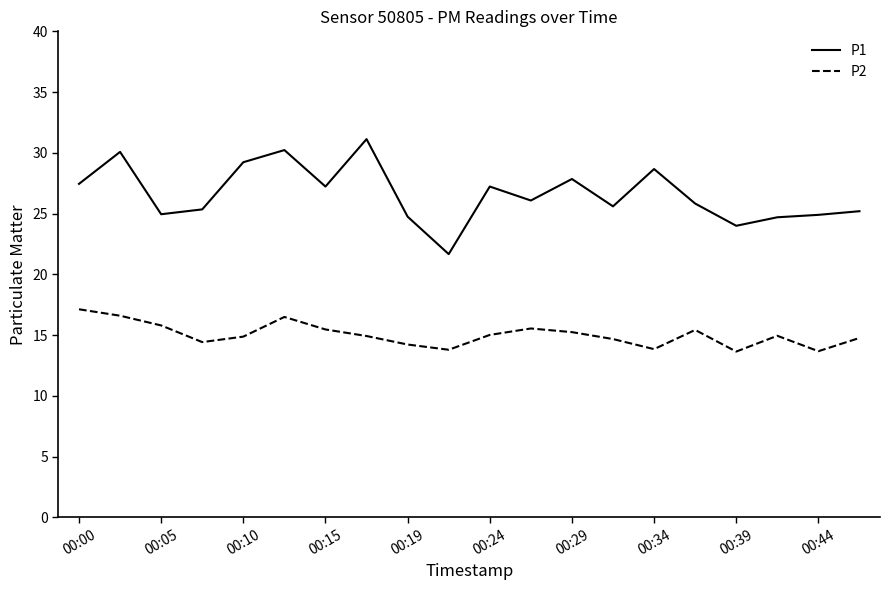

True or false: P2 and P1 intersect in this chart.

False